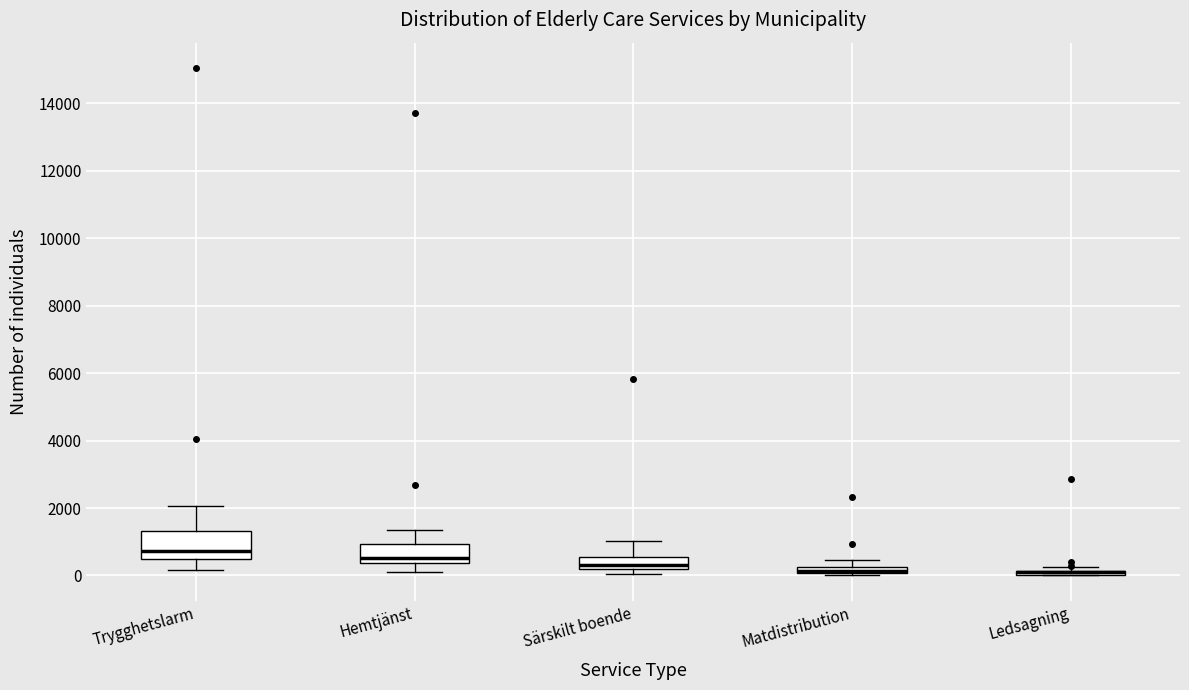

Which box is the tallest, from its lower edge to its upper edge?

Trygghetslarm